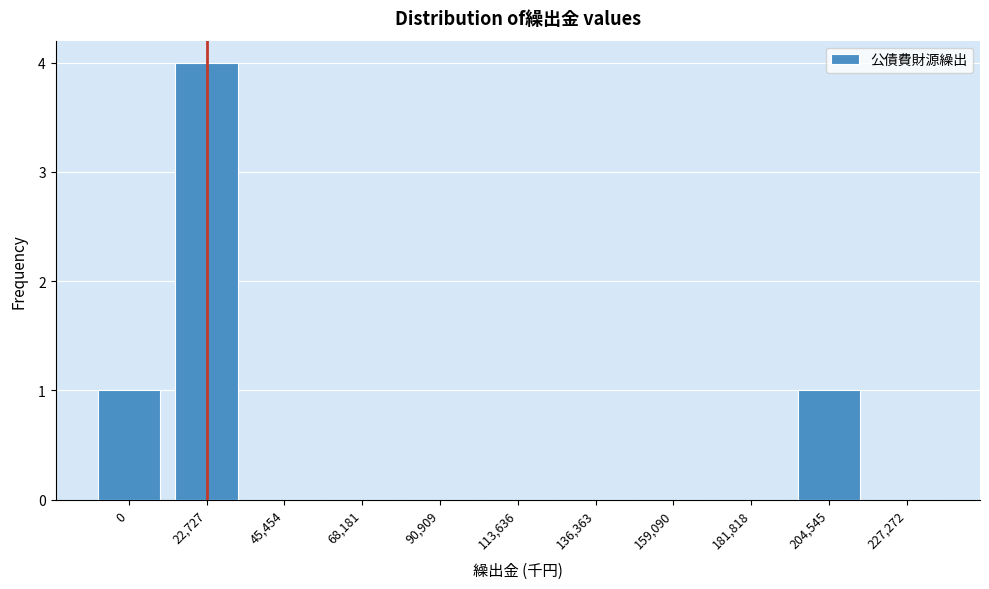

Reading left to right, extract all data points from this chart.

0=1	22,727=4	45,454=0	68,181=0	90,909=0	113,636=0	136,363=0	159,090=0	181,818=0	204,545=1	227,272=0